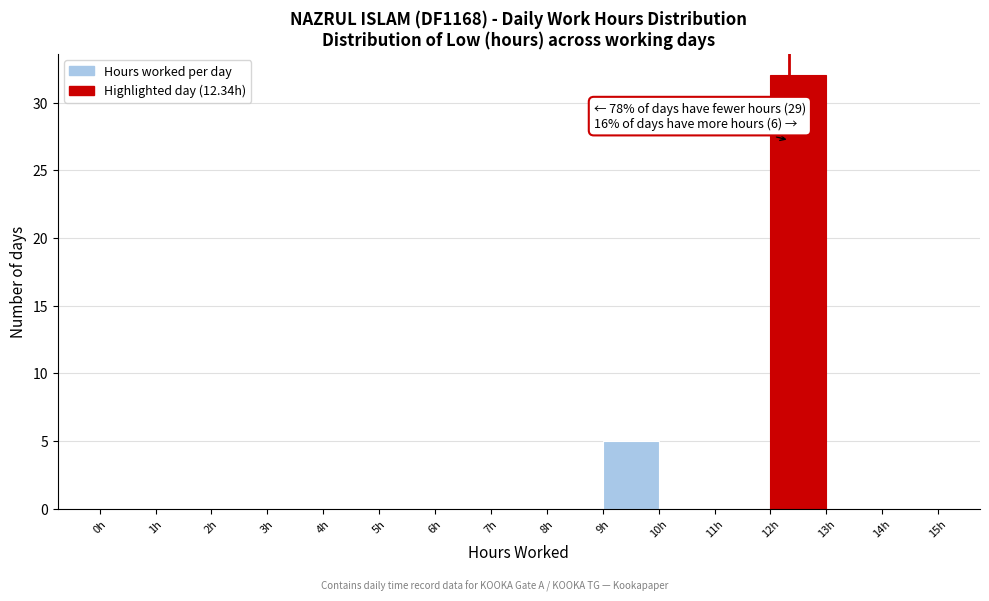

Over which range of the x-axis is the bar tallest?

12 to 13